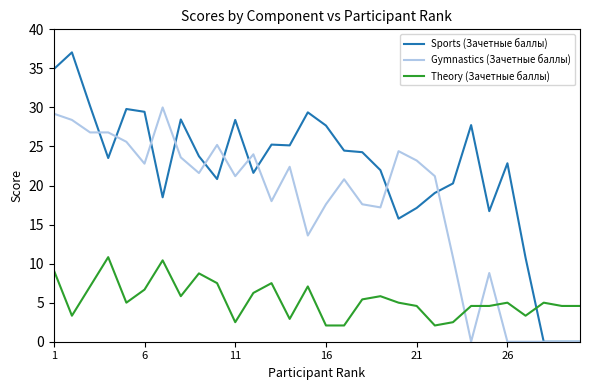

How many intersections are there between Gymnastics (Зачетные баллы) and Theory (Зачетные баллы)?

3